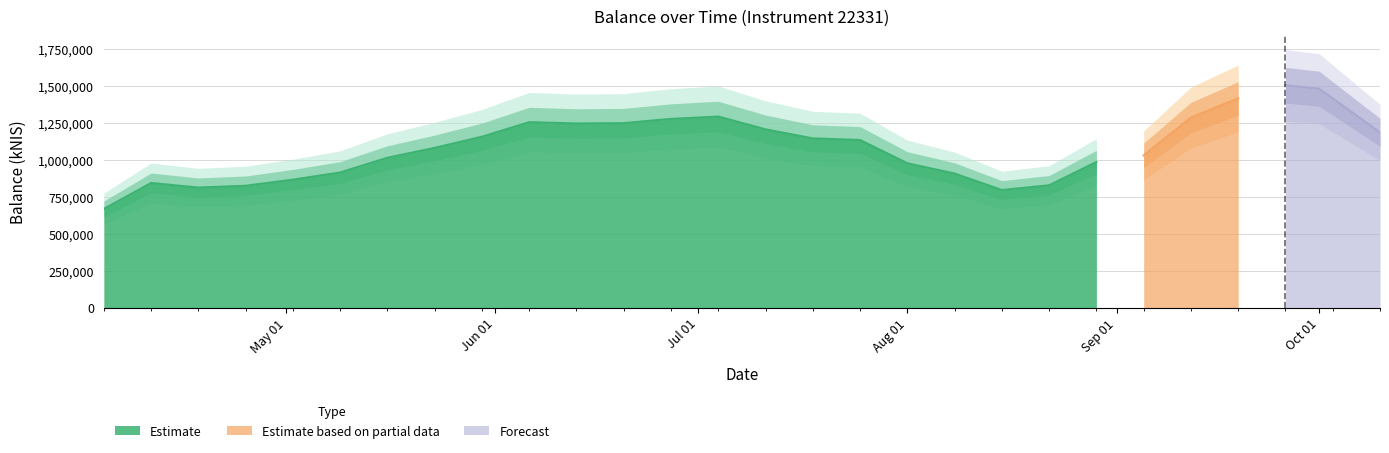

List the labels in order of value, largest first.

2024-09-26, 2024-10-01, 2024-09-19, 2024-07-04, 2024-09-12, 2024-06-27, 2024-06-06, 2024-06-20, 2024-06-13, 2024-07-11, 2024-10-10, 2024-05-30, 2024-07-18, 2024-07-25, 2024-05-23, 2024-09-05, 2024-05-16, 2024-08-29, 2024-08-01, 2024-05-09, 2024-08-08, 2024-05-02, 2024-04-11, 2024-08-22, 2024-04-25, 2024-04-18, 2024-08-15, 2024-04-04